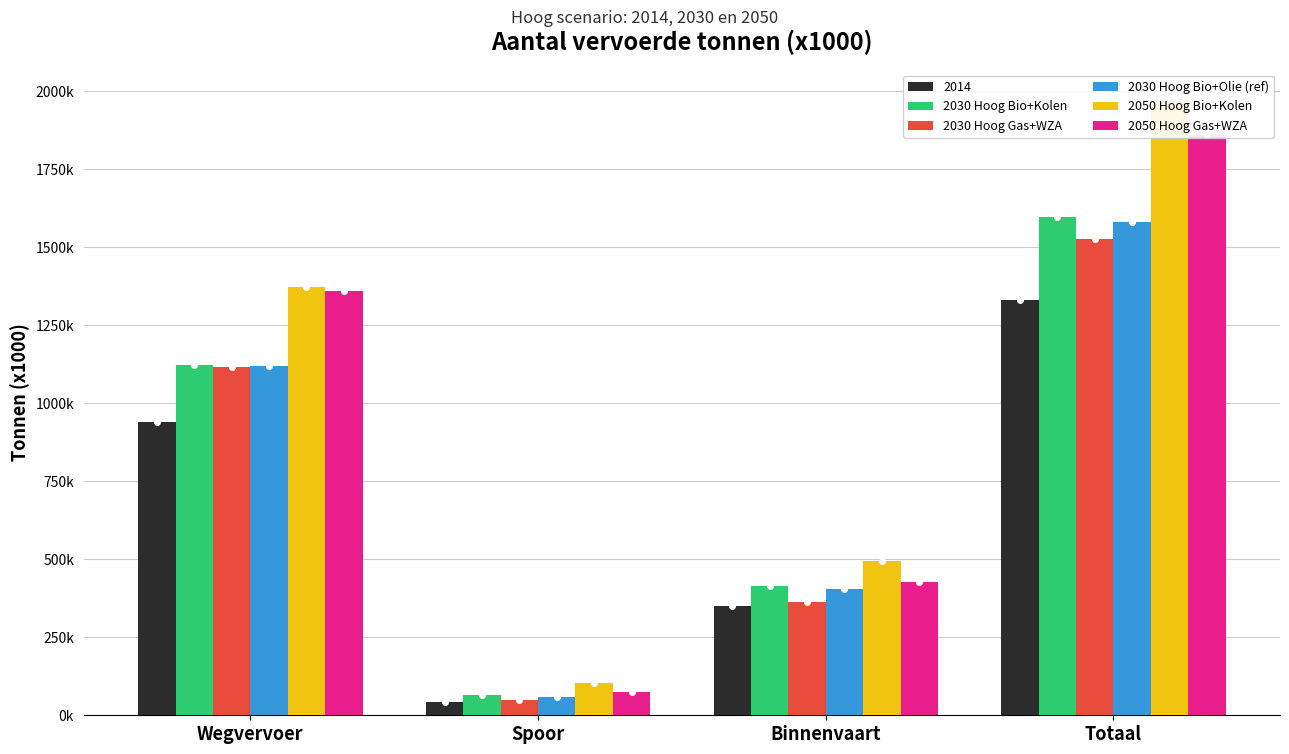

What is the highest value of the 2050 Hoog Bio+Kolen series?

1969928.1